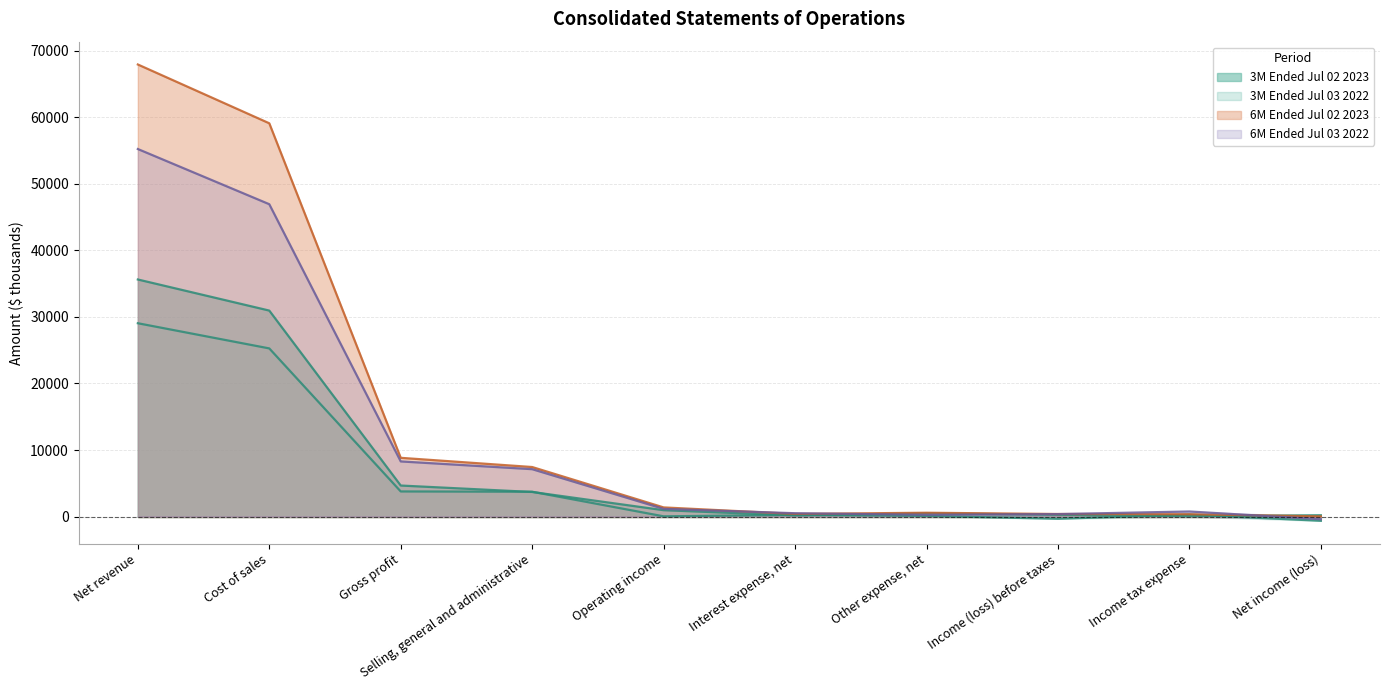

Reading right to left, list all the values displayed in this chart.

3M Ended Jul 02 2023: 213	62	275	513	178	966	3704	4670	30945	35615
3M Ended Jul 03 2022: -629	305	-324	104	263	43	3737	3780	25264	29044
6M Ended Jul 02 2023: 38	356	394	584	404	1382	7449	8831	59076	67907
6M Ended Jul 03 2022: -392	771	379	273	511	1163	7126	8289	46921	55210